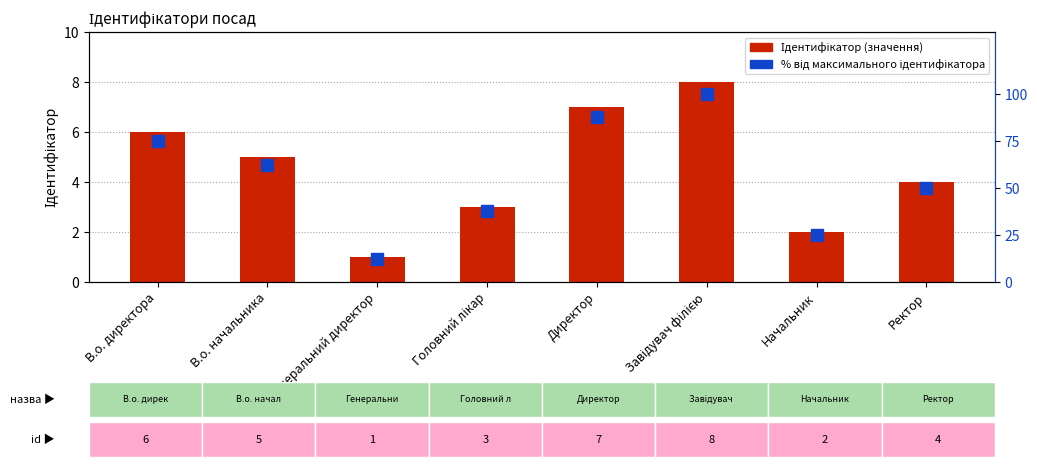

At which label does Ідентифікатор reach its peak?

Завідувач філією